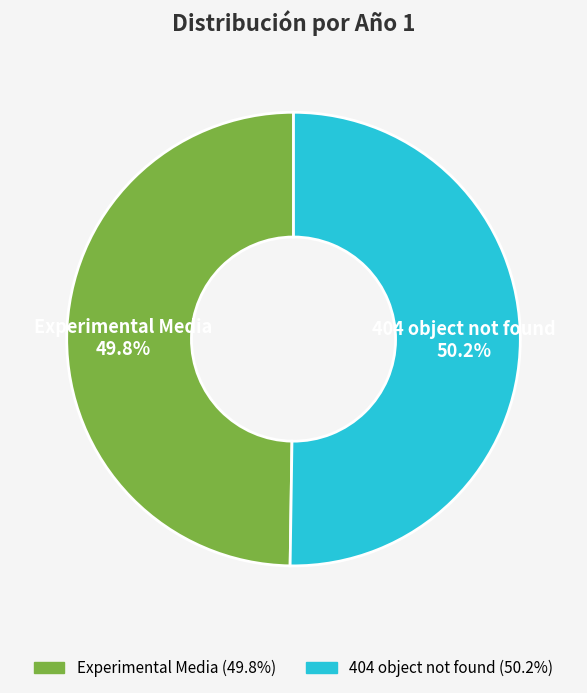

To the nearest percent, what portion does Experimental Media represent?

50%